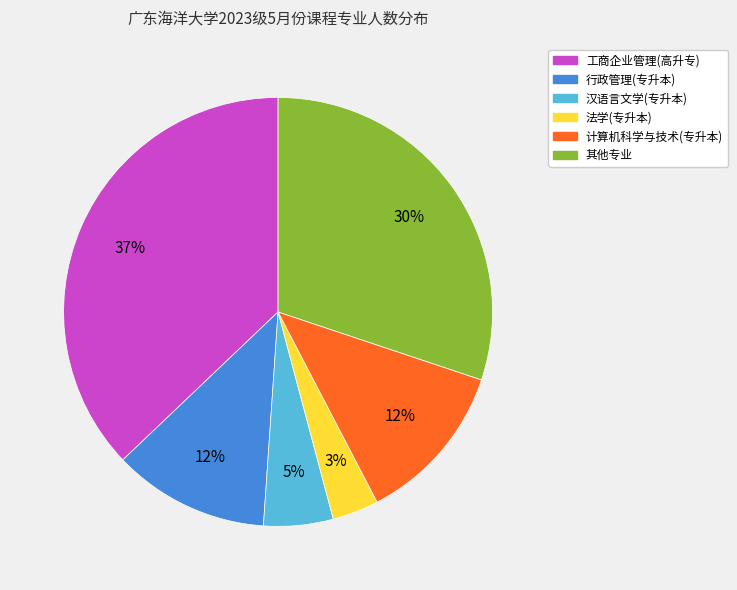

How many segments does this pie chart have?

6